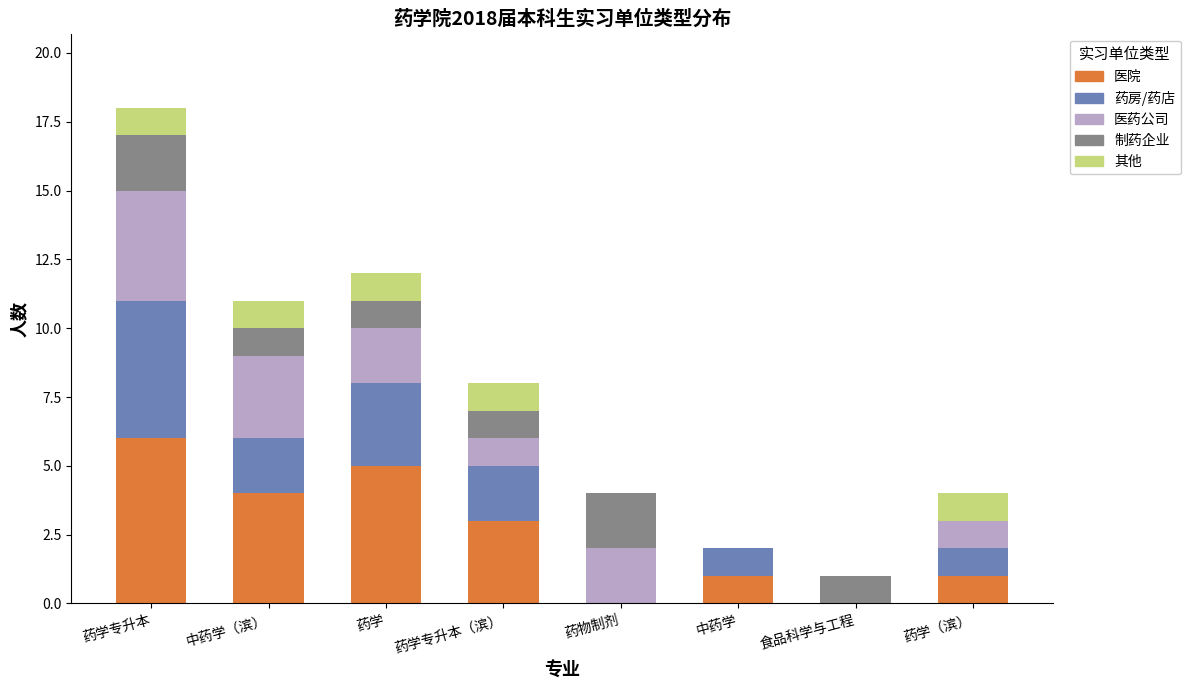

At which category is the sum across all series the highest?

药学专升本